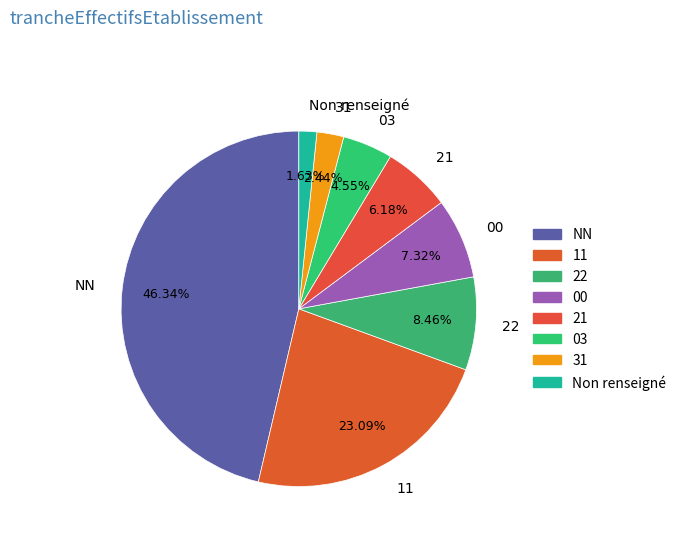

Approximately how many times larger is the value at 31 compared to 00?

0.3